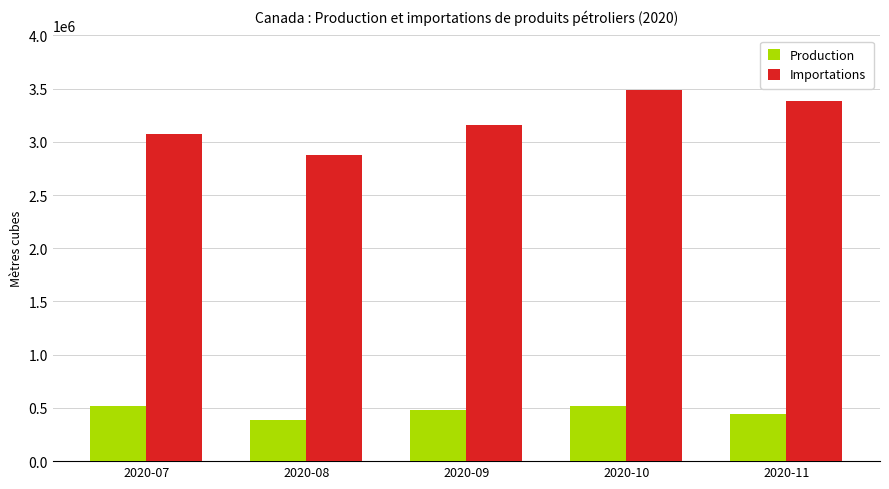

How many bars are there in total?

10